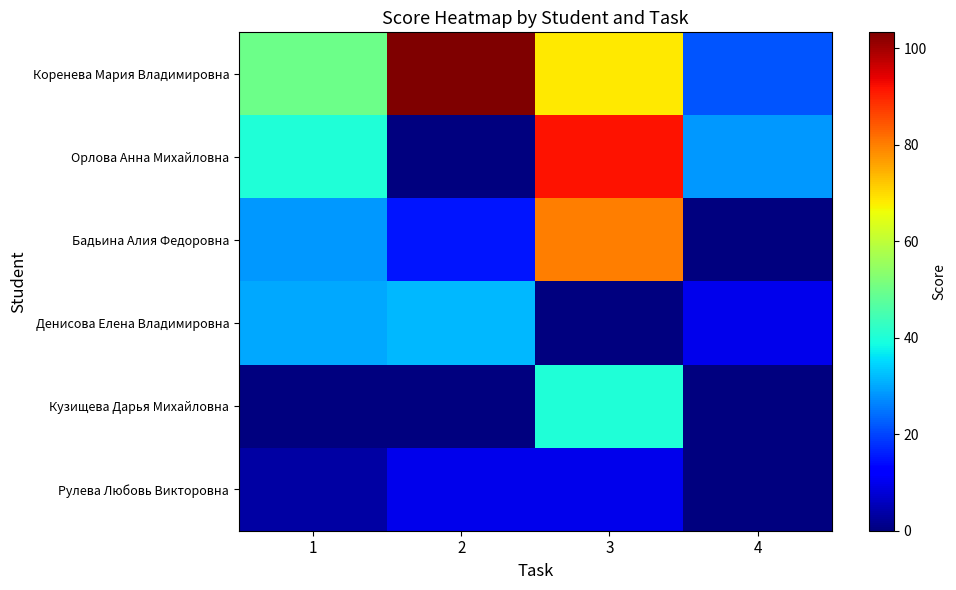

Reading left to right, list all the values displayed in this chart.

Коренева Мария Владимировна: 1=50.0	2=103.3	3=68.3	4=21.7
Орлова Анна Михайловна: 1=40.0	2=0.0	3=91.7	4=28.3
Бадьина Алия Федоровна: 1=28.3	2=15.0	3=80.0	4=0.0
Денисова Елена Владимировна: 1=30.0	2=31.7	3=0.0	4=10.0
Кузищева Дарья Михайловна: 1=0.0	2=0.0	3=40.0	4=0.0
Рулева Любовь Викторовна: 1=3.3	2=10.0	3=10.0	4=0.0